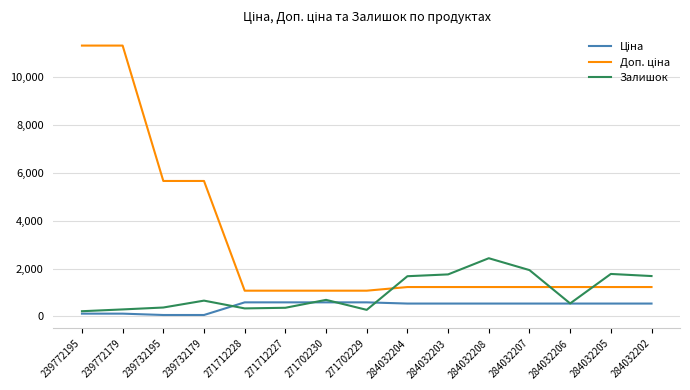

The value of Залишок at 239772179 is 290.0. True or false?

True